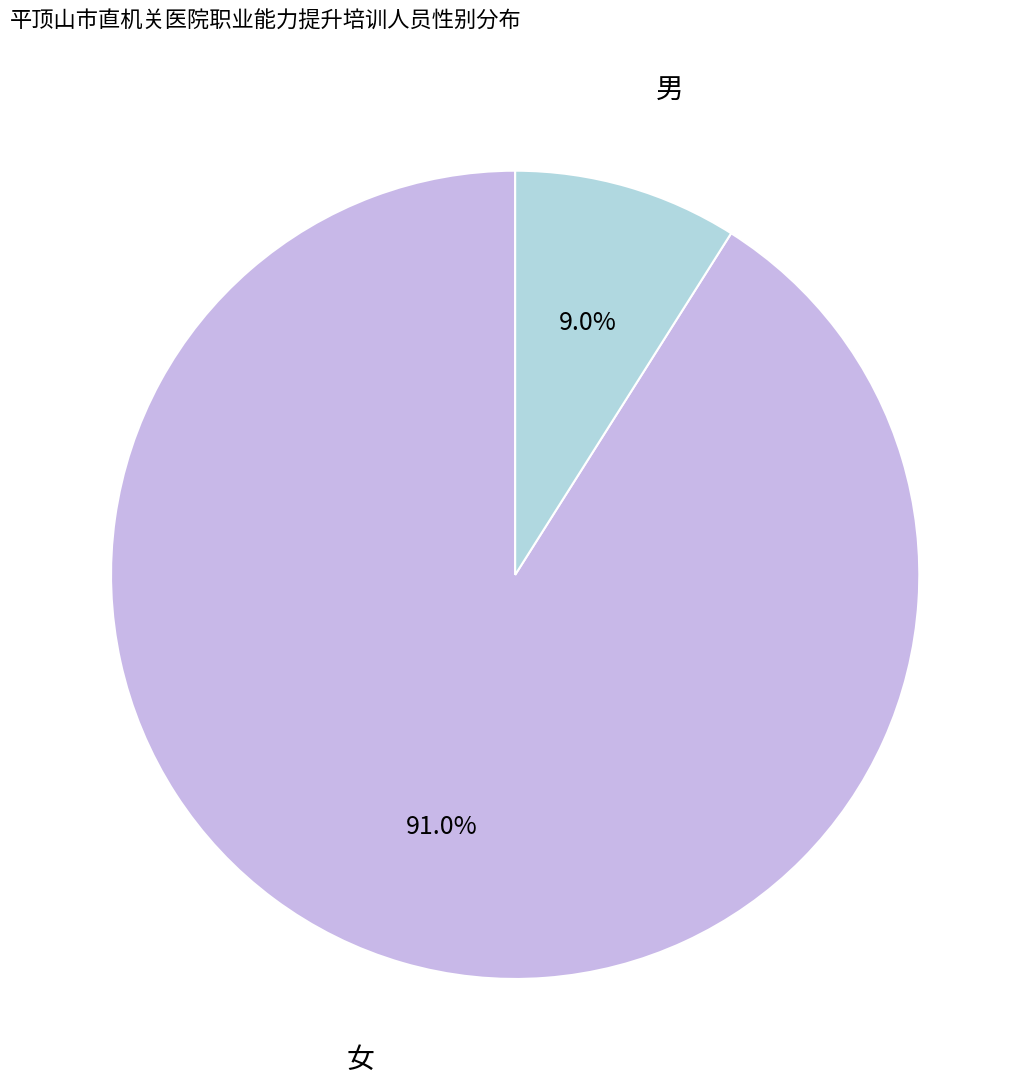

Is there a majority slice in this chart?

Yes